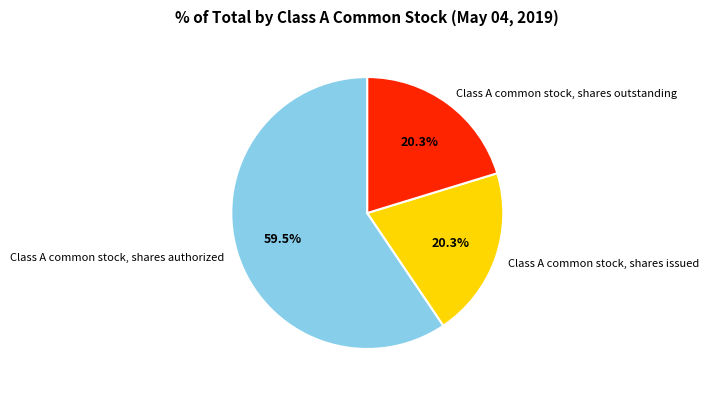

The Class A common stock, shares issued slice represents 20% of the pie. True or false?

True